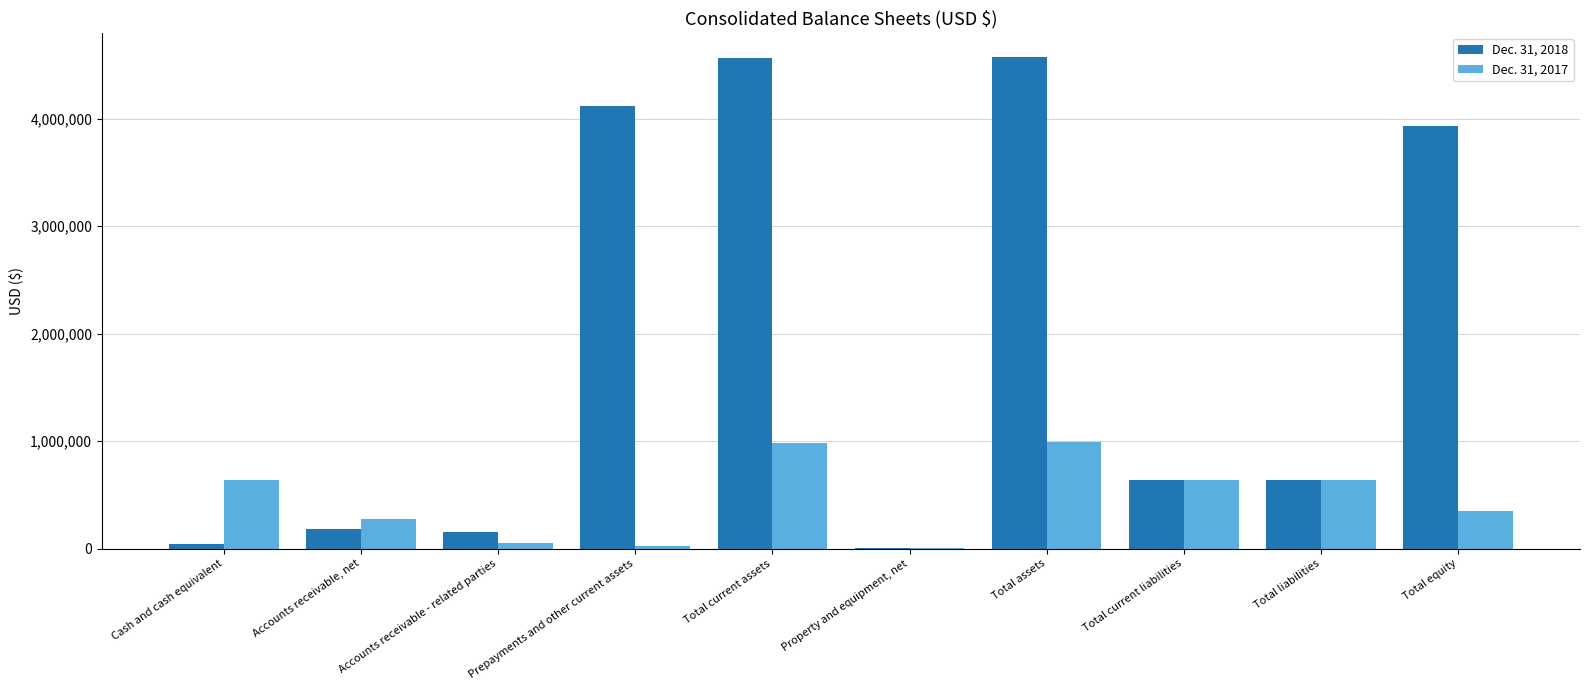

Which series changed the most between Accounts receivable, net and Total current liabilities?

Dec. 31, 2018